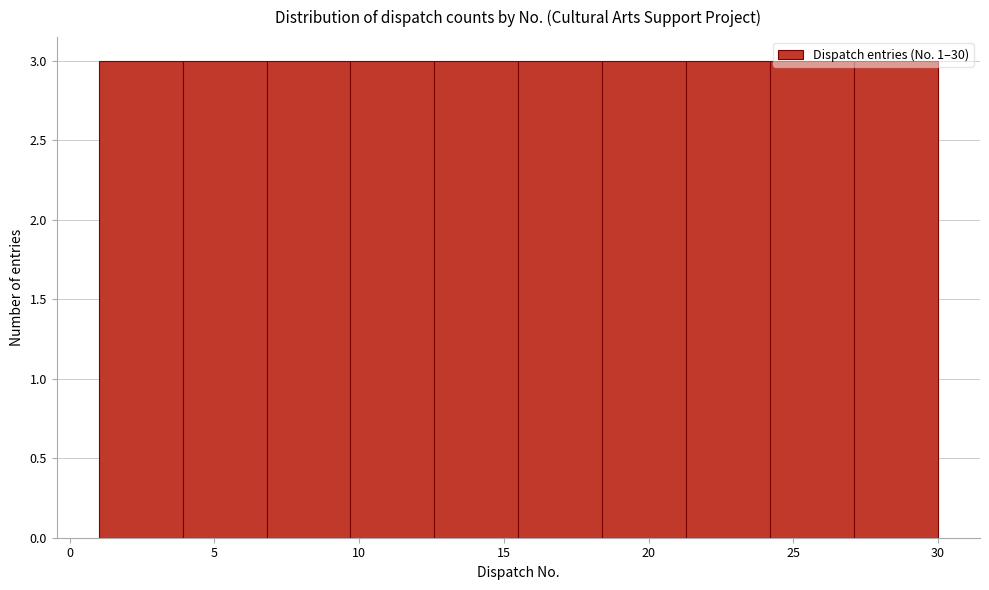

Reading left to right, transcribe this chart: for each bar, give the range it covers on the x-axis and its height. Neither the bar edges nor the heights are printed on the chart, so give them approximately, as read against the axes.

1.0 to 3.9: 3
3.9 to 6.8: 3
6.8 to 9.7: 3
9.7 to 12.6: 3
12.6 to 15.5: 3
15.5 to 18.4: 3
18.4 to 21.3: 3
21.3 to 24.2: 3
24.2 to 27.1: 3
27.1 to 30.0: 3